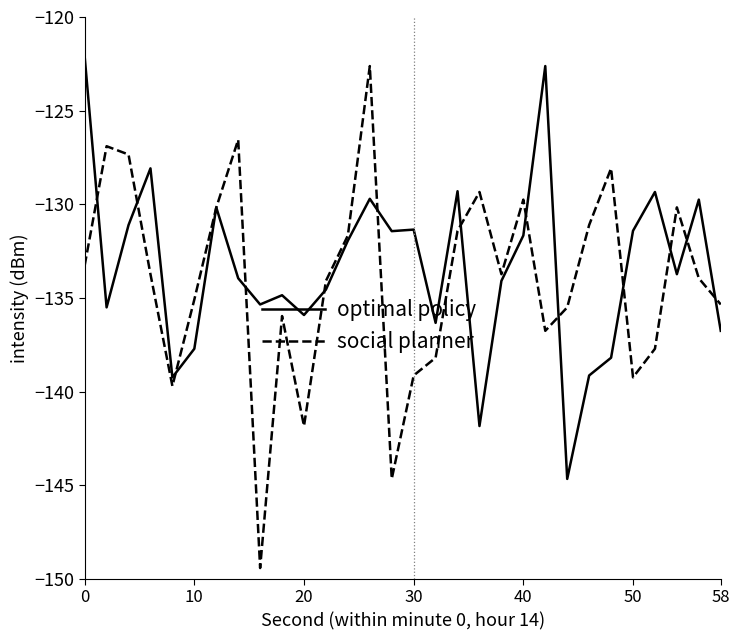

What is the minimum value shown in the chart?

-149.4